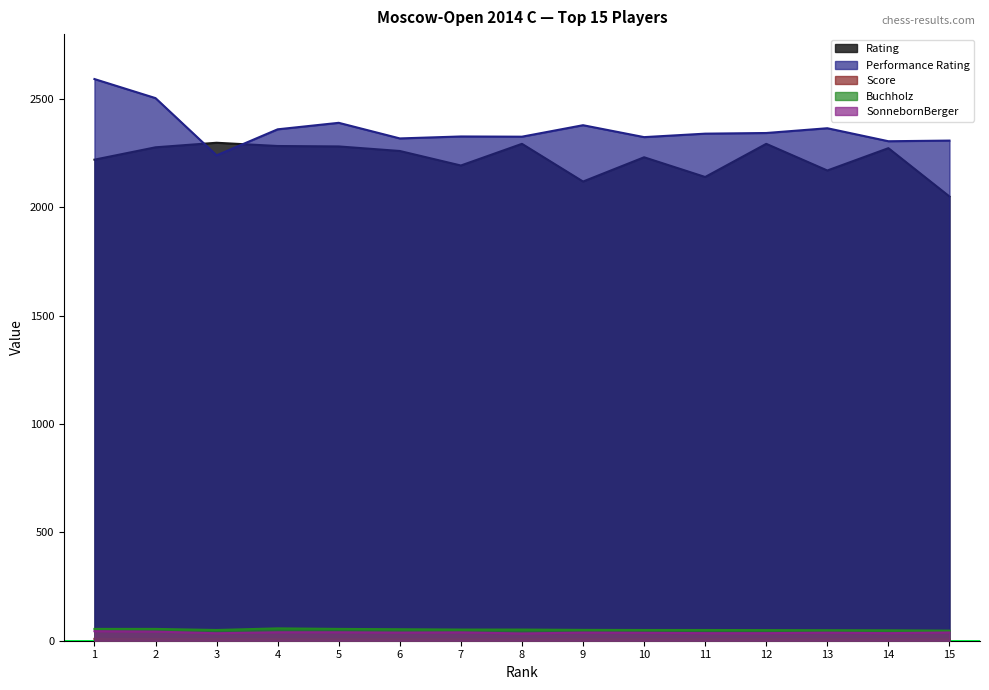

How many distinct data groups are displayed?

5